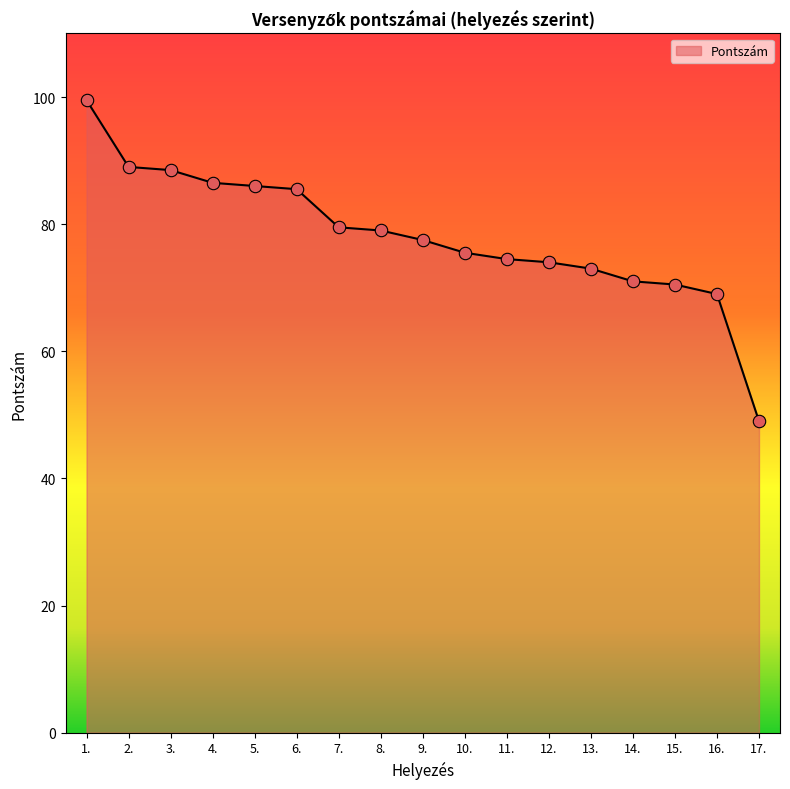

What is the change in value from 1. to 7.?

-20.0